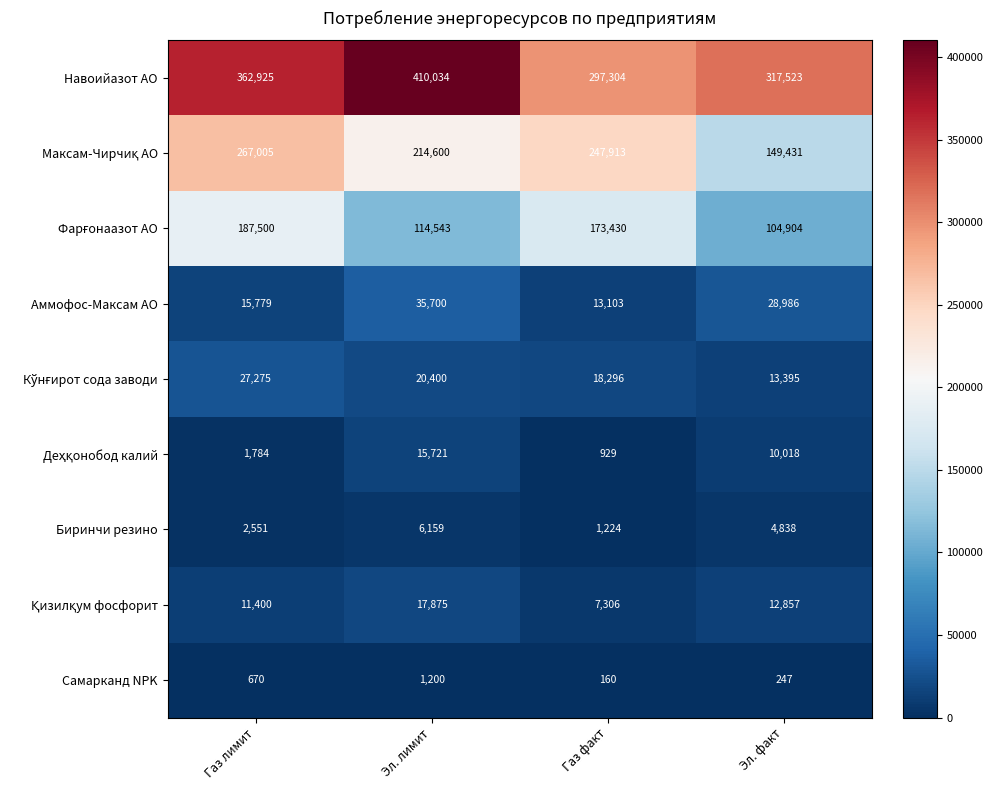

What is the total value across all series at Газ факт?

759665